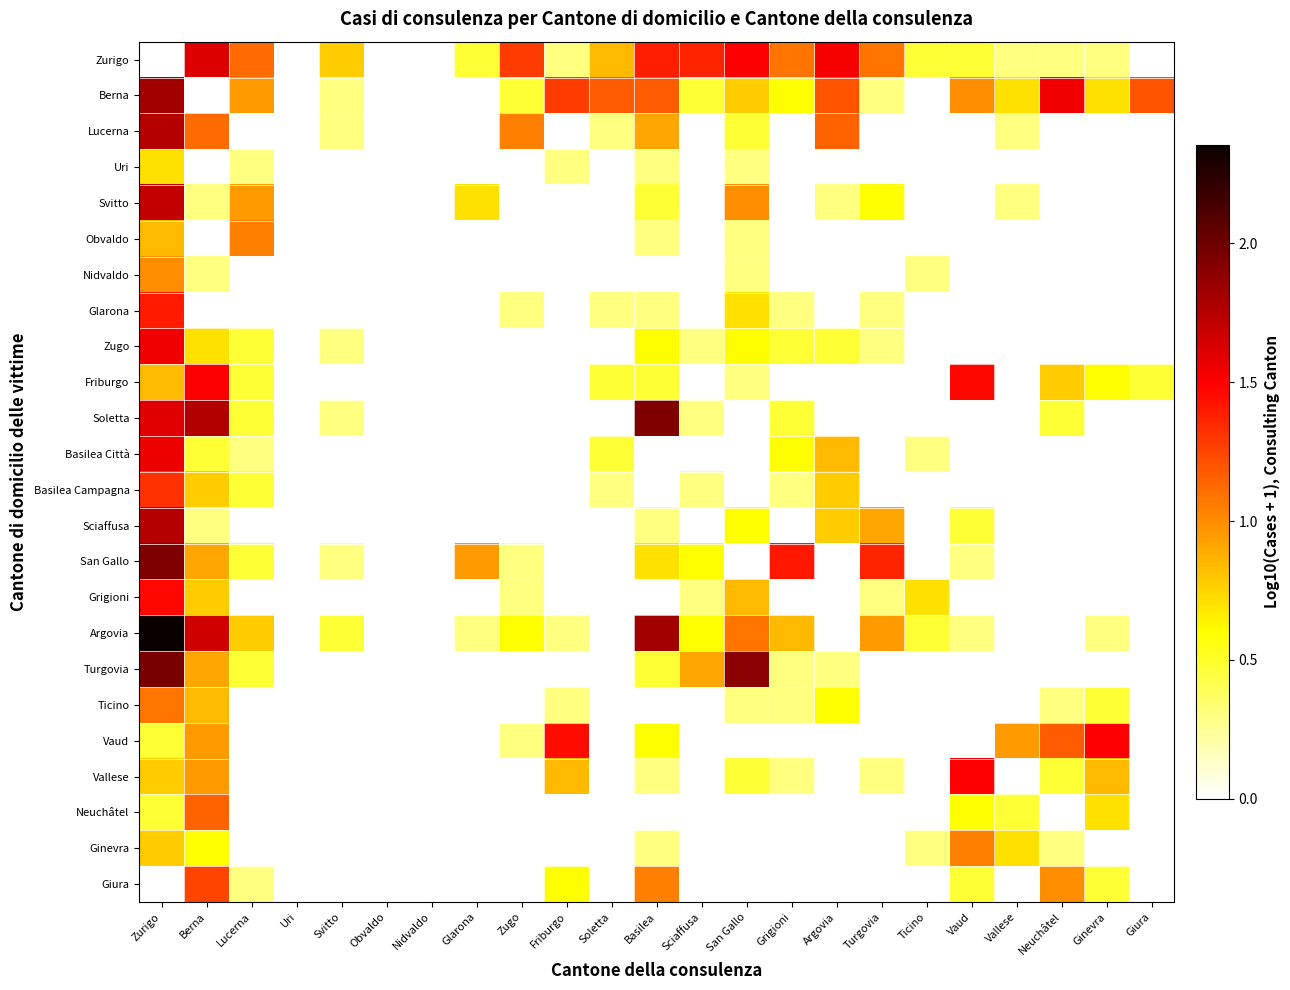

What is the spread (max minus min) of values at Svitto?

0.8